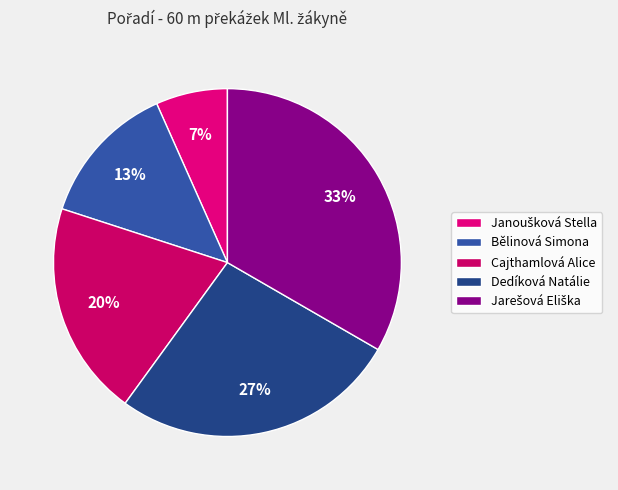

To the nearest percent, what portion does Janoušková Stella represent?

7%